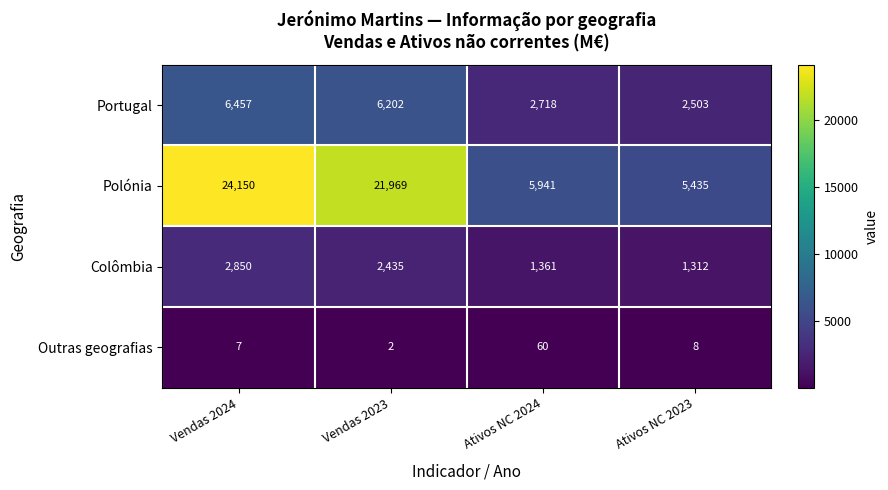

True or false: Outras geografias has a value of 2 at Vendas 2023.

True